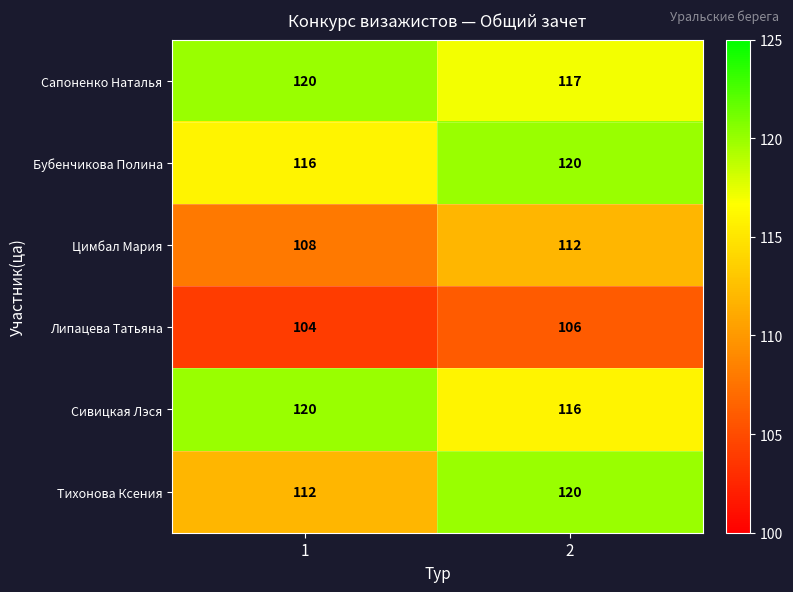

At which category is the sum across all series the highest?

2